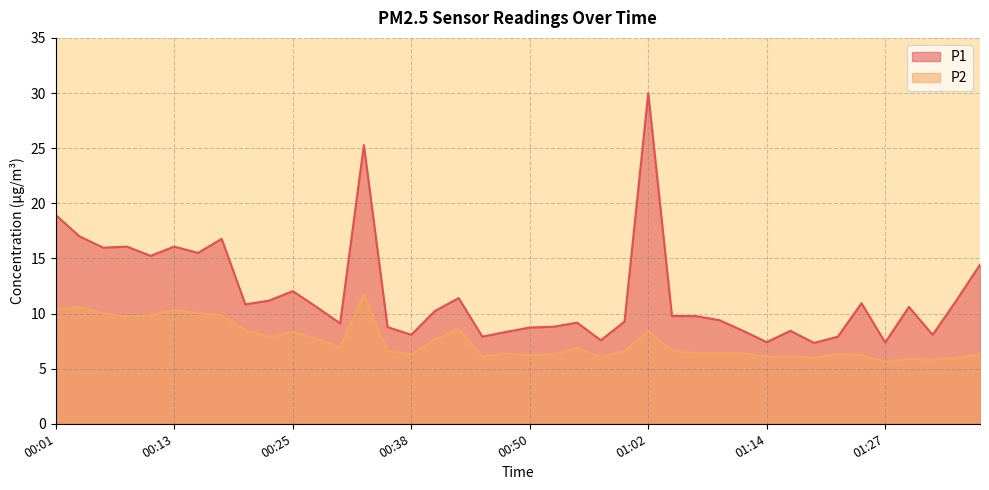

At which category does P1 reach its first local peak?

00:08